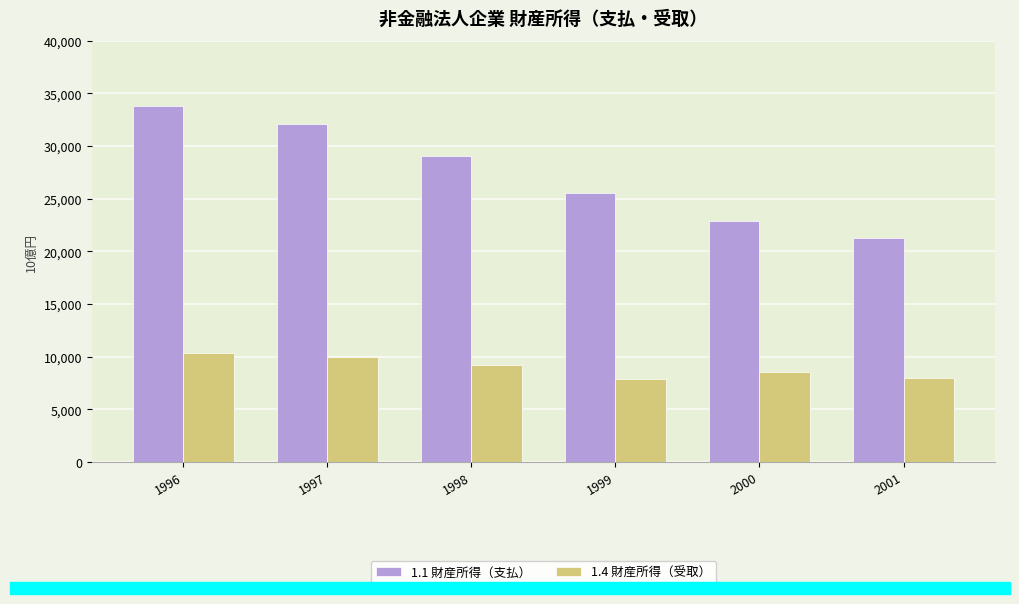

What is the difference between the highest and lowest values at 1999?

17685.7